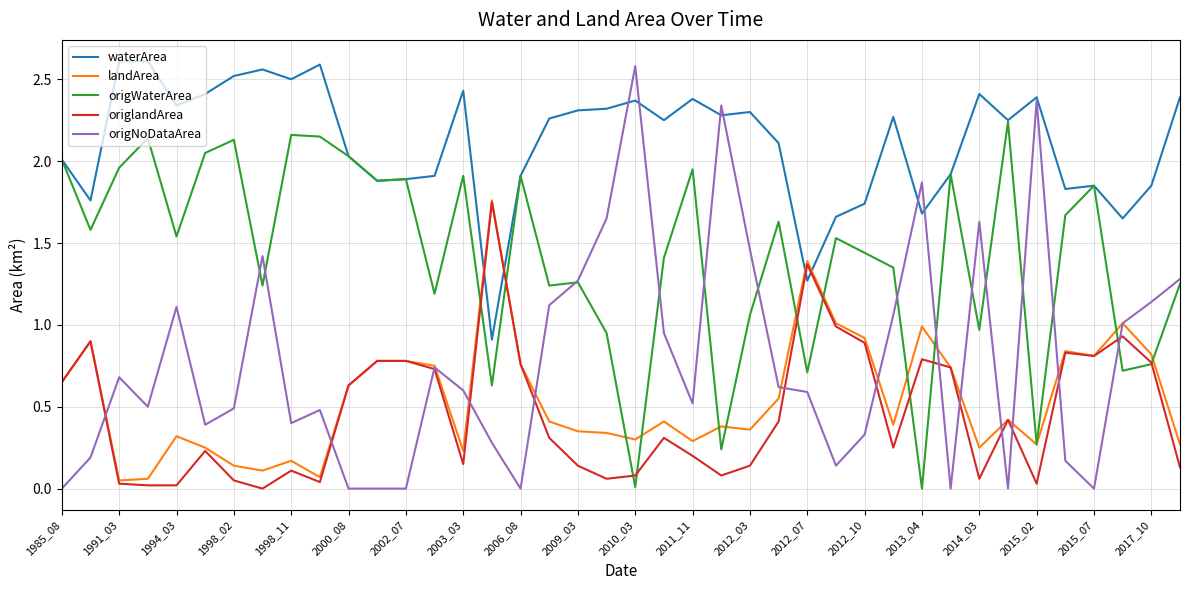

How many lines are shown in the chart?

5